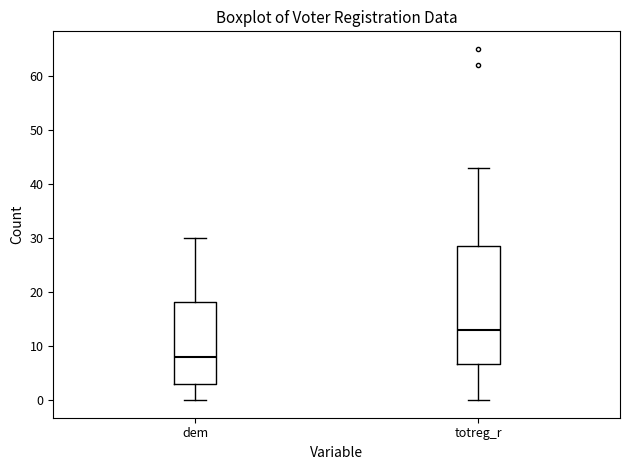

Reading left to right, read every box against the y-axis: the position of its median line, the range the box covers, and the ends of its whiskers. The values are not printed on the chart, so give them approximately, as read against the axis.

dem: median 8, box 3 to 18, whiskers 0 to 30
totreg_r: median 13, box 7 to 29, whiskers 0 to 43